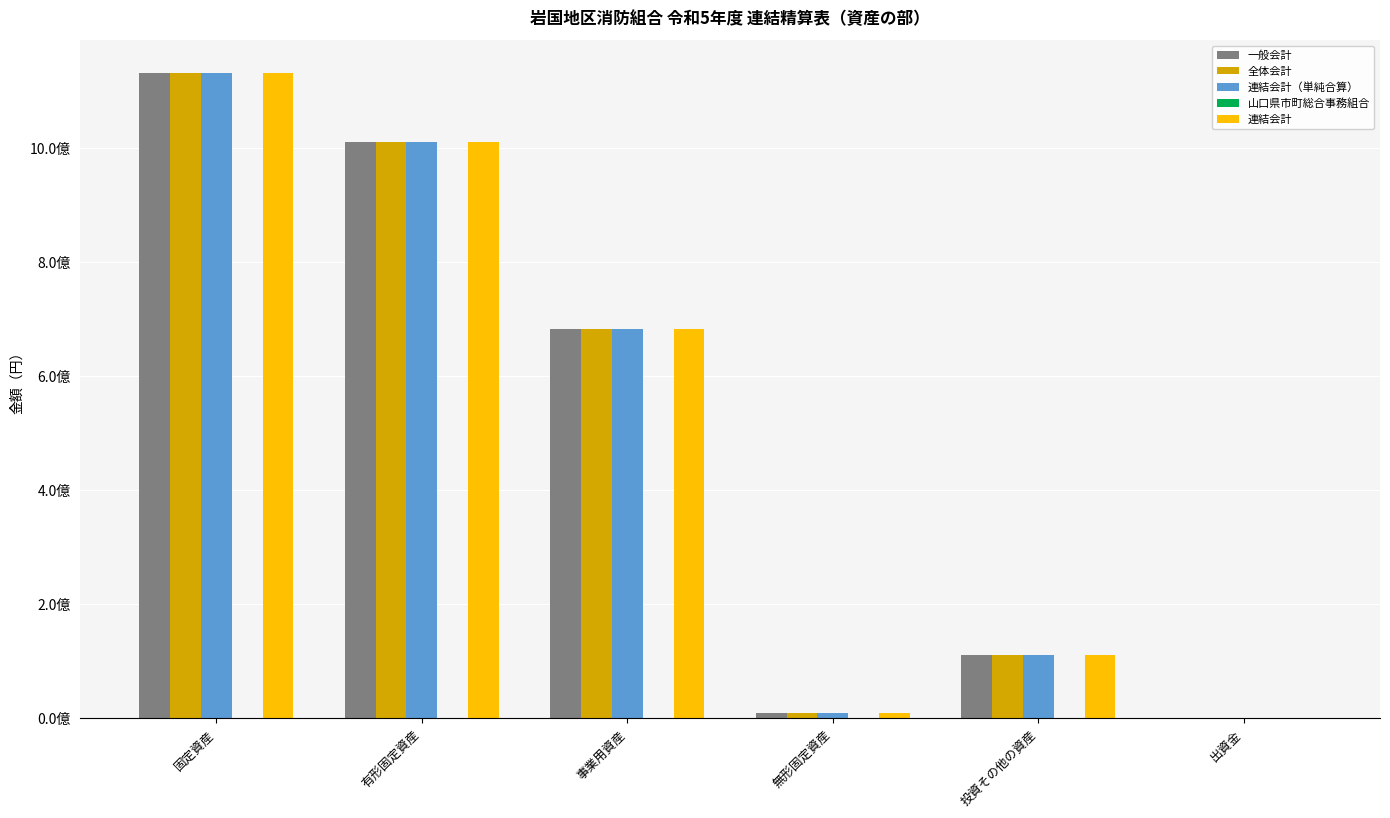

What is the total value across all series at 投資その他の資産?

445476474